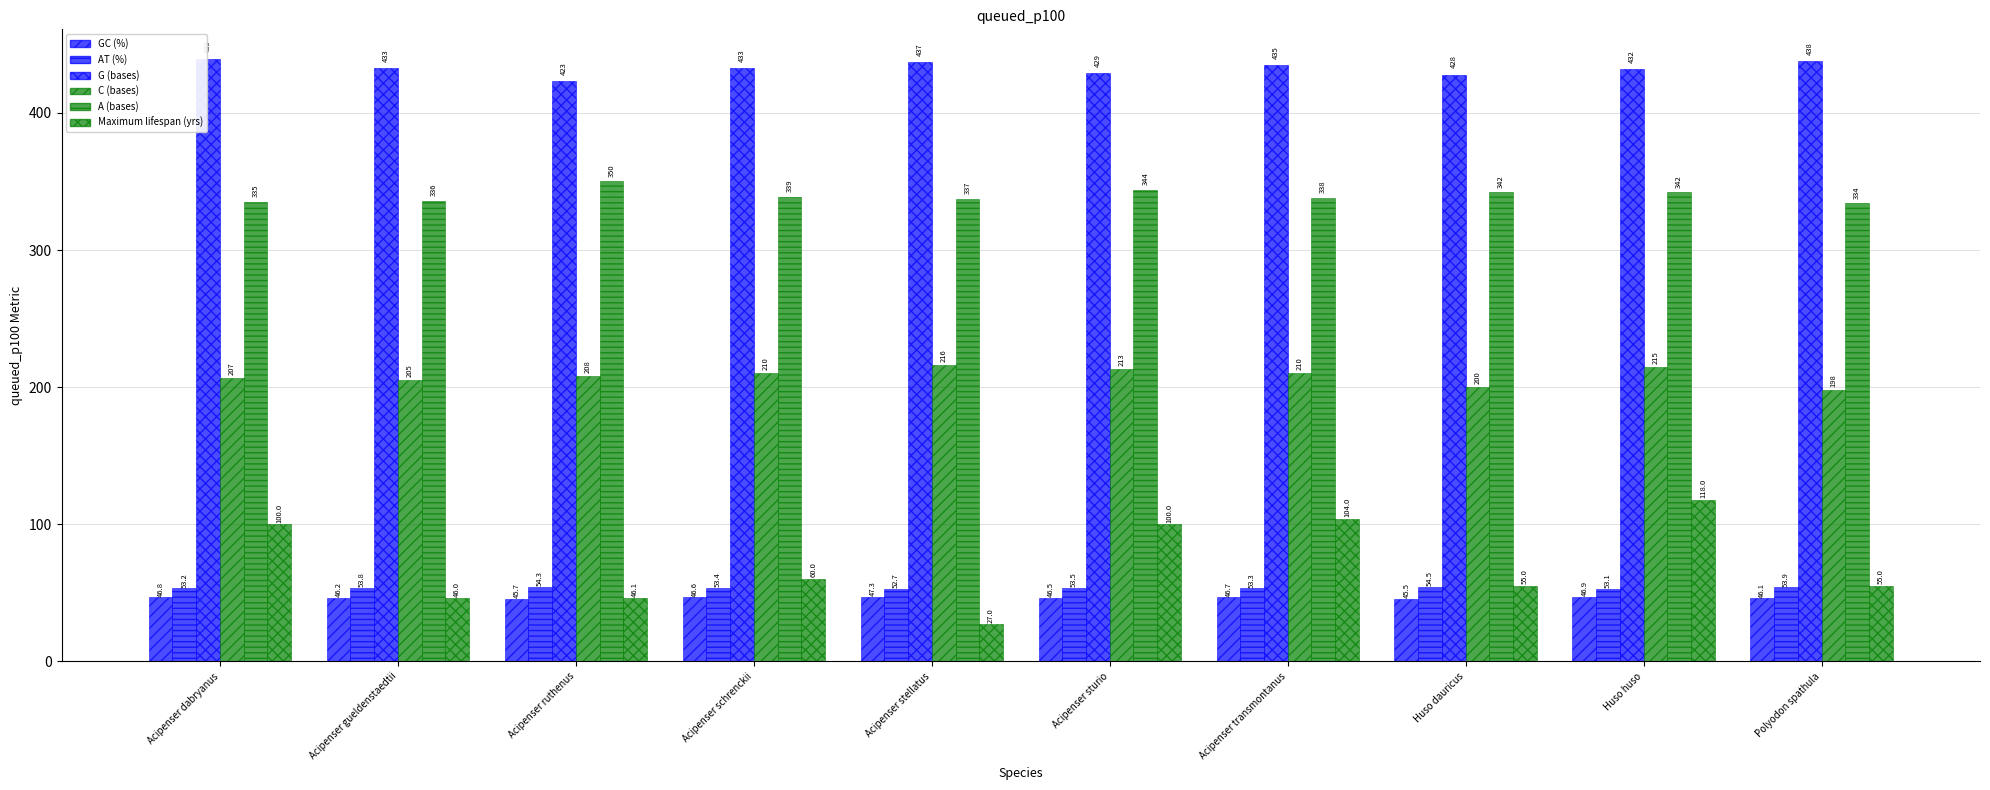

Rank the series at Huso dauricus from highest to lowest value.

G (bases), A (bases), C (bases), Maximum lifespan (yrs), AT (%), GC (%)